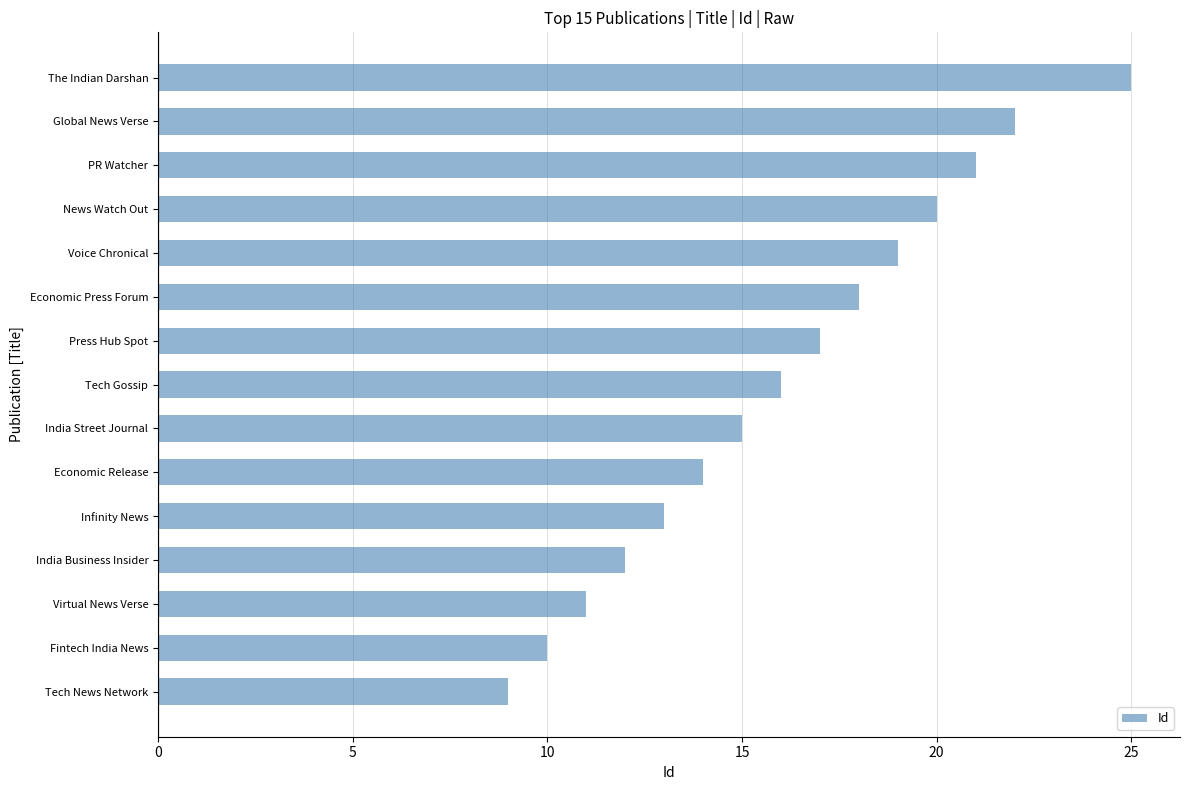

Rank the categories by value from highest to lowest.

The Indian Darshan, Global News Verse, PR Watcher, News Watch Out, Voice Chronical, Economic Press Forum, Press Hub Spot, Tech Gossip, India Street Journal, Economic Release, Infinity News, India Business Insider, Virtual News Verse, Fintech India News, Tech News Network